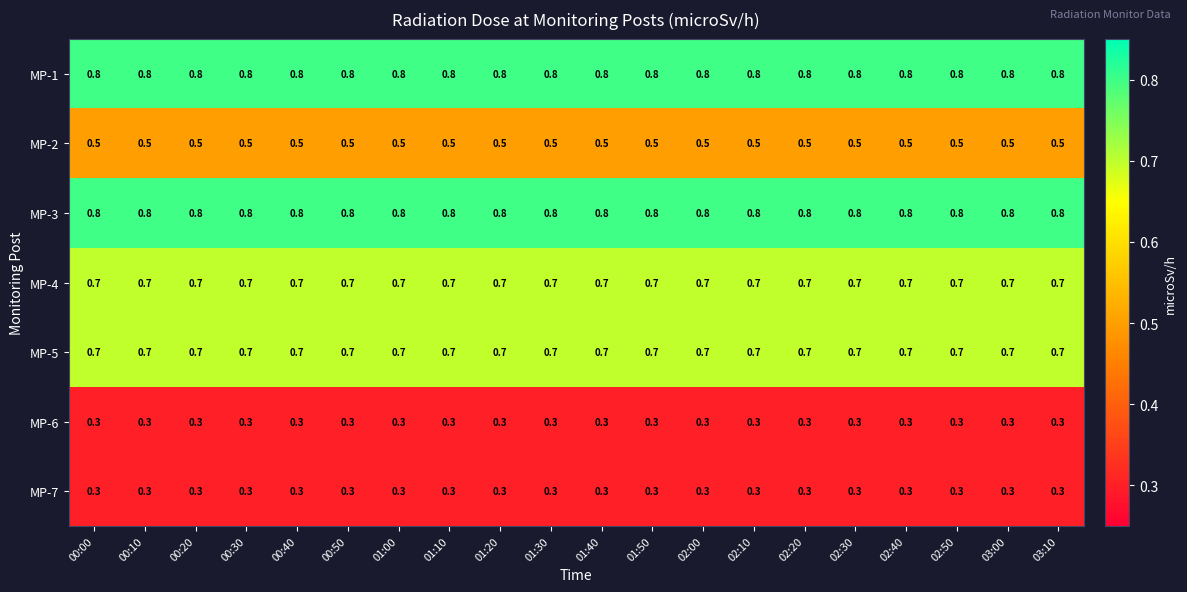

What is the spread (max minus min) of values at 01:20?

0.5